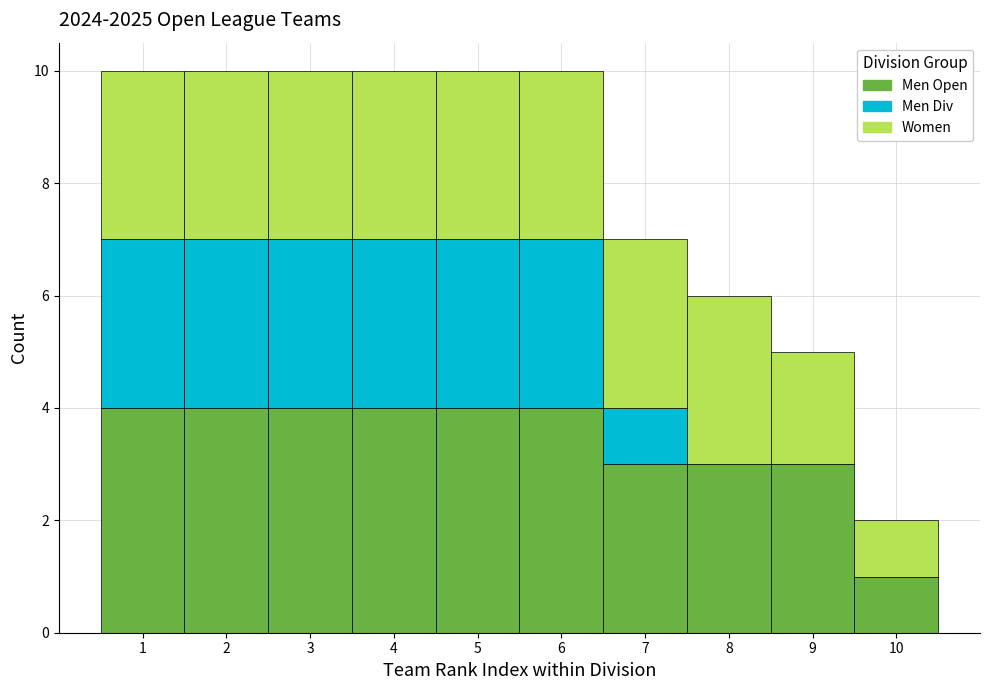

Reading left to right, transcribe this chart: for each stacked bar, give the range it covers on the x-axis and its total height. The values are not printed on the chart, so give them approximately, as read against the axis.

0.5 to 1.5: 10
1.5 to 2.5: 10
2.5 to 3.5: 10
3.5 to 4.5: 10
4.5 to 5.5: 10
5.5 to 6.5: 10
6.5 to 7.5: 7
7.5 to 8.5: 6
8.5 to 9.5: 5
9.5 to 10.5: 2